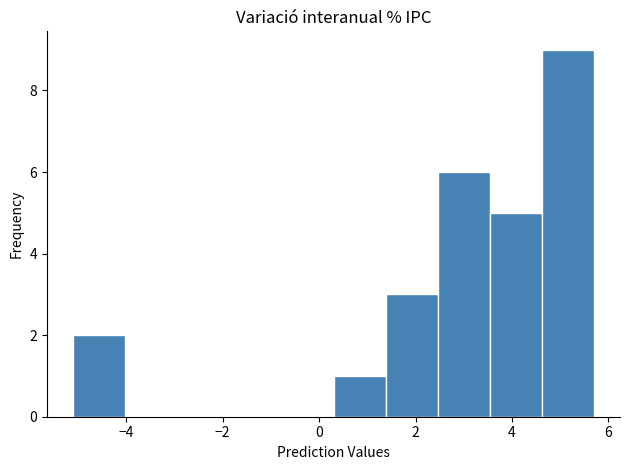

How tall is the bar that spans 3.54 to 4.62 on the x-axis? Neither the bar edges nor the heights are printed on the chart, so give them approximately, as read against the axes.

5